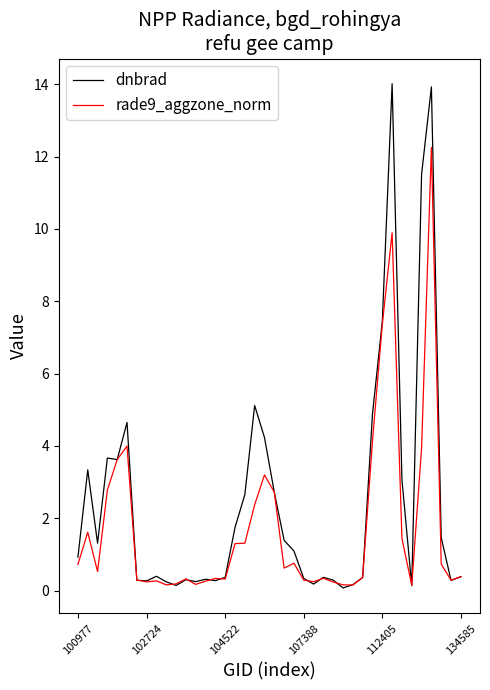

What are all the series names shown in the legend?

dnbrad, rade9_aggzone_norm